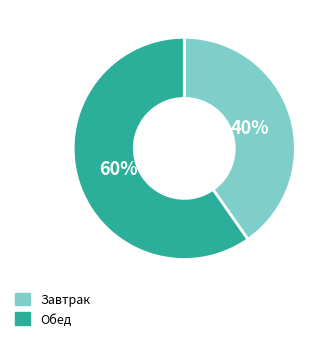

Is there any slice that represents more than half of the pie?

Yes